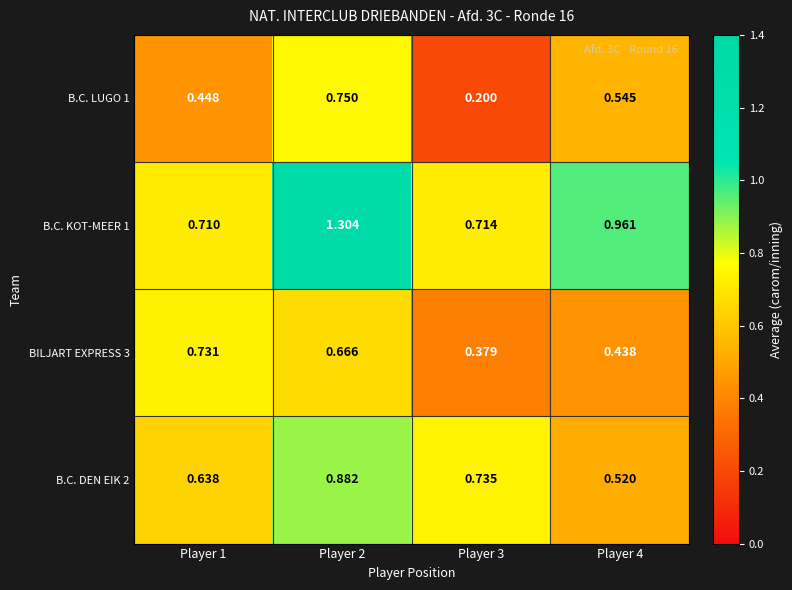

How many categories are shown in the chart?

4